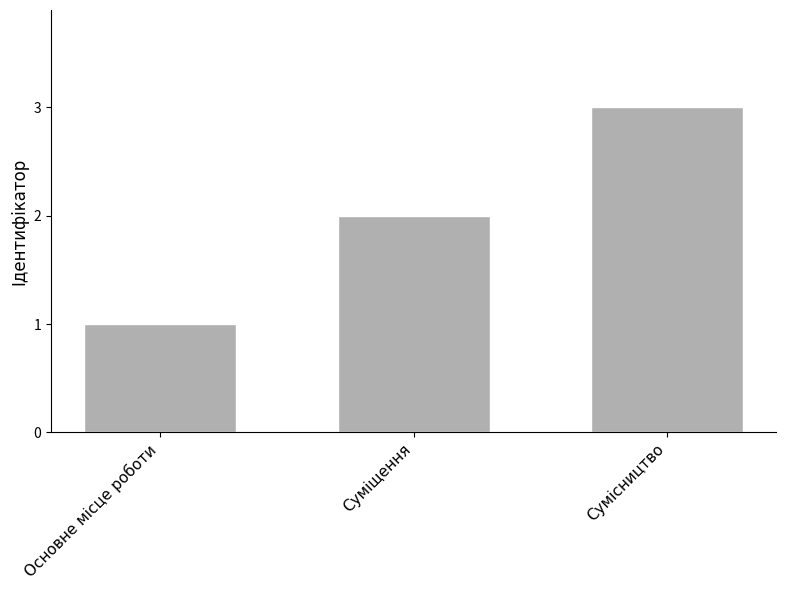

What is the label of the 1st bar from the left?

Основне місце роботи